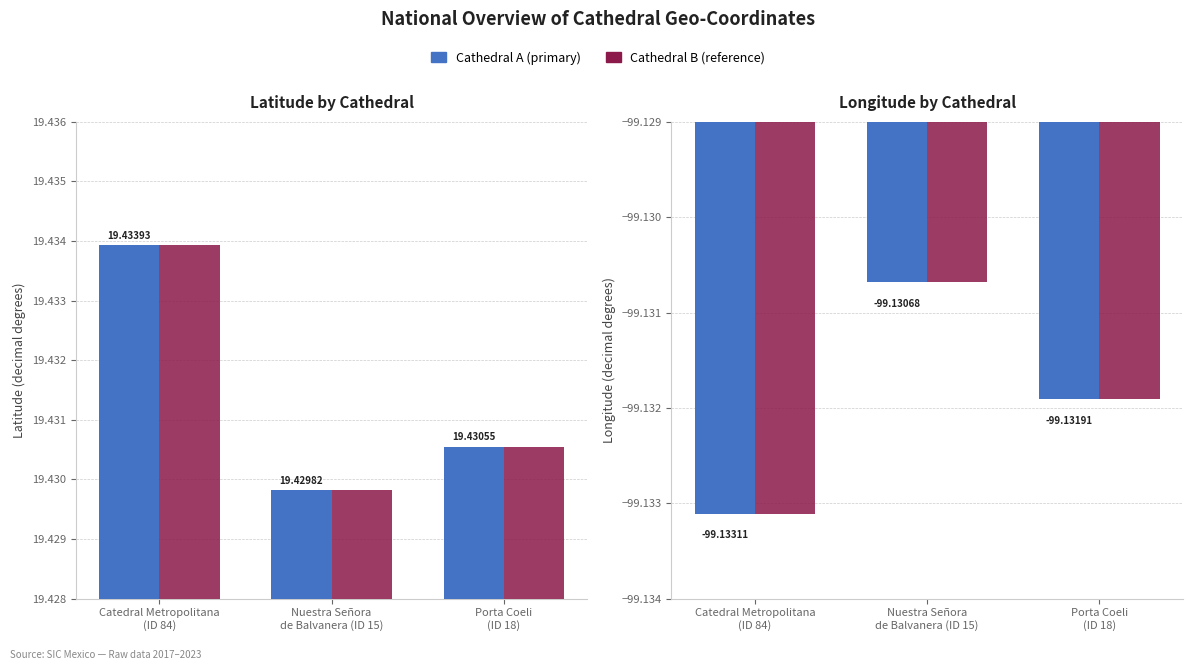

Between Catedral Metropolitana
(ID 84) and Porta Coeli
(ID 18), which is larger?

Catedral Metropolitana
(ID 84)